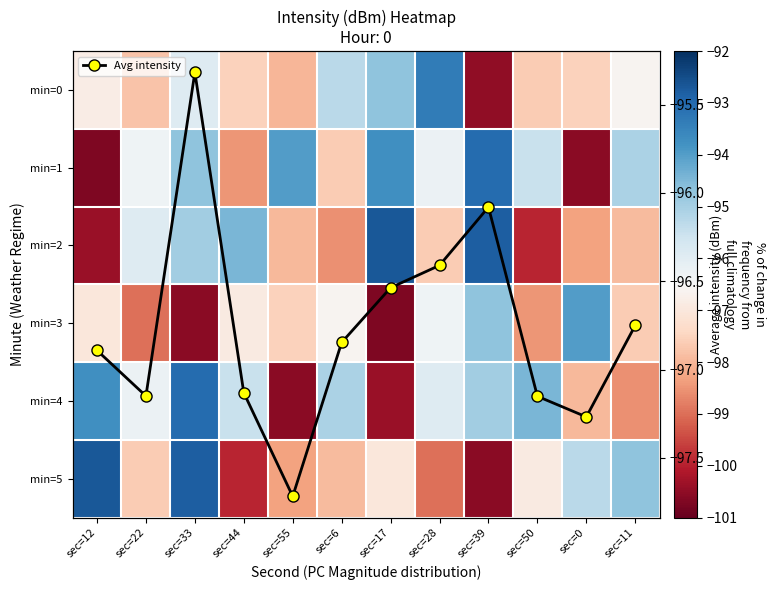

What is the sum of all min=5 values?

-1162.7